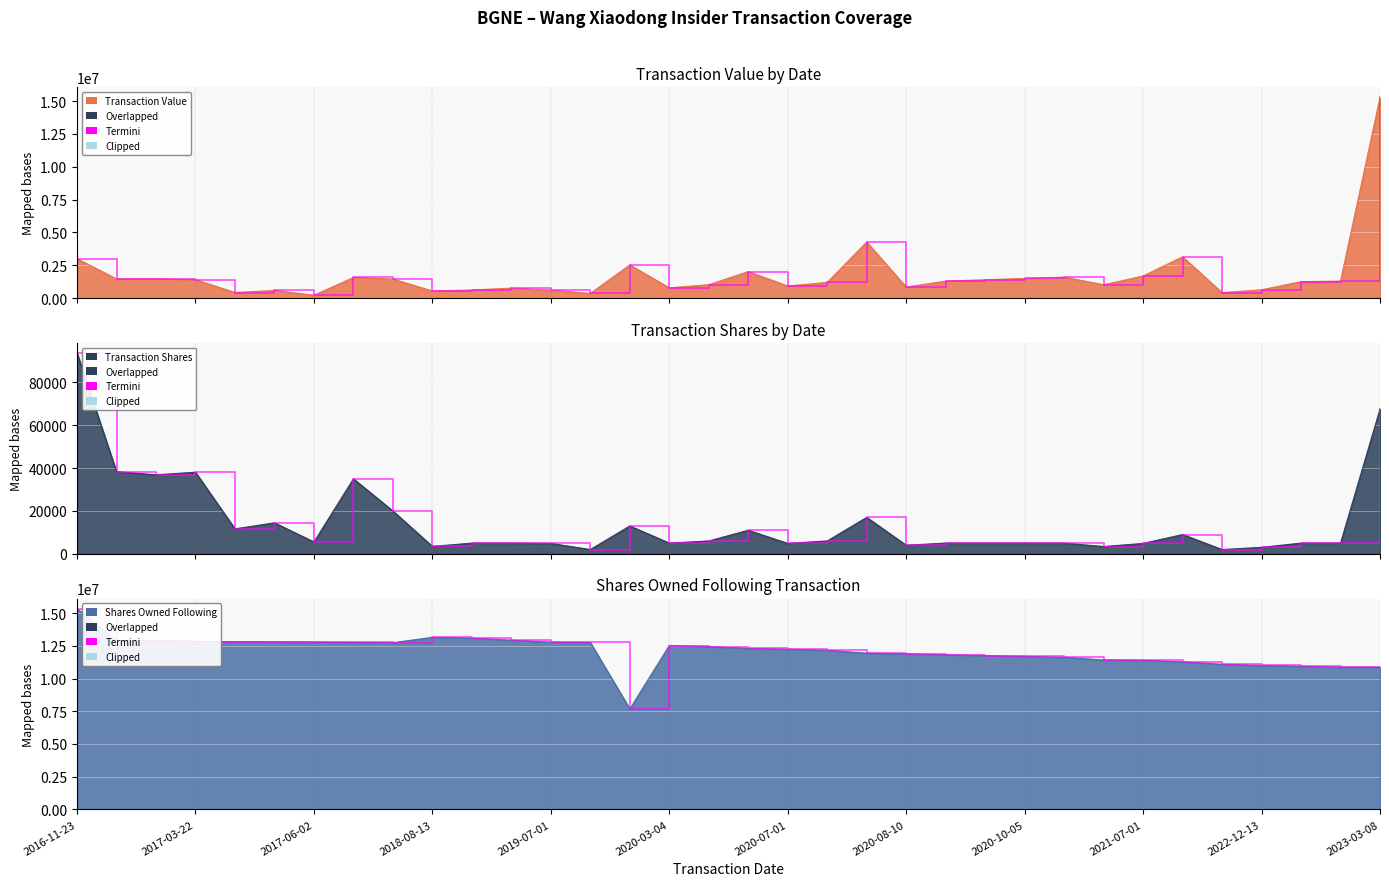

What is the spread (max minus min) of values at 2020-08-10?

11883429